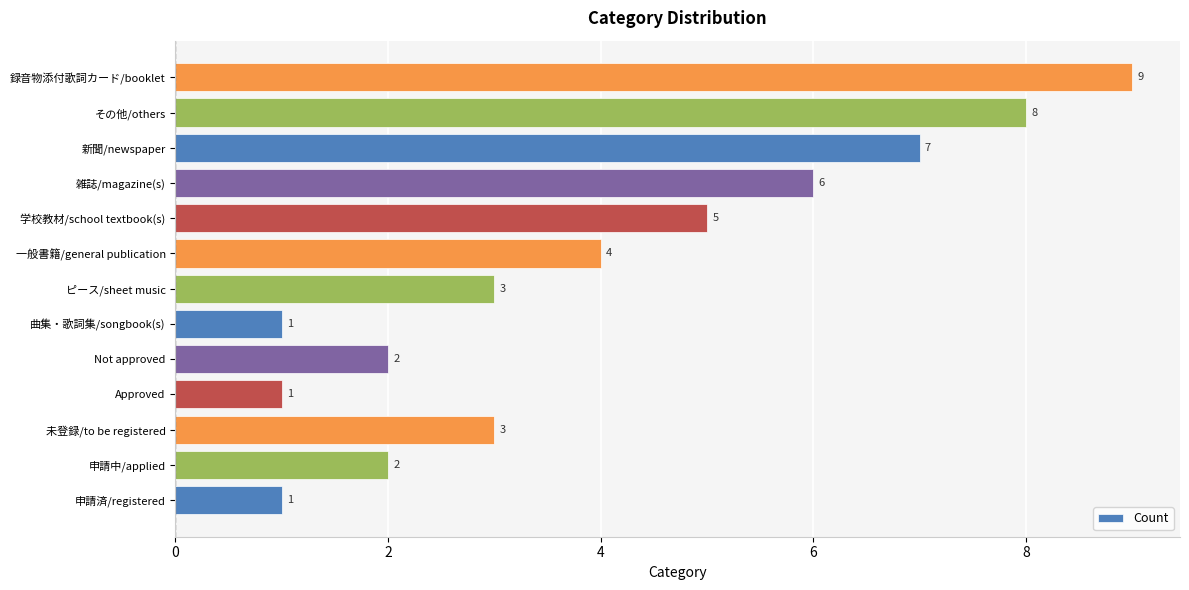

Is it true that the value at 一般書籍/general publication is 6?

False